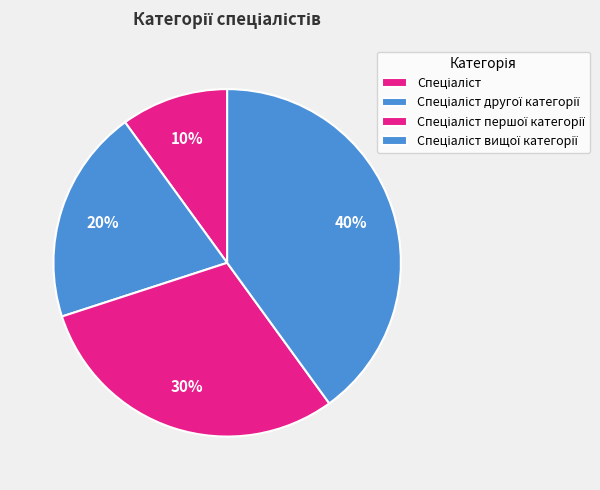

Count the number of slices in the pie.

4